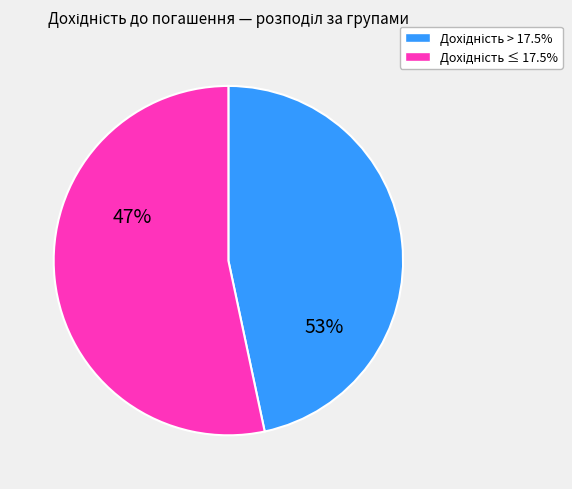

Does any single category account for the majority?

Yes